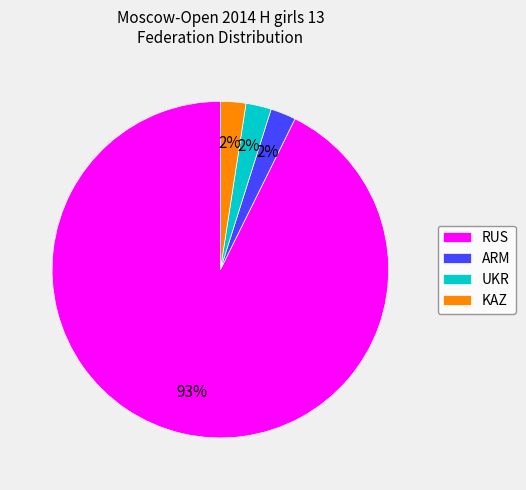

Combined, do RUS and UKR account for over 50%?

Yes